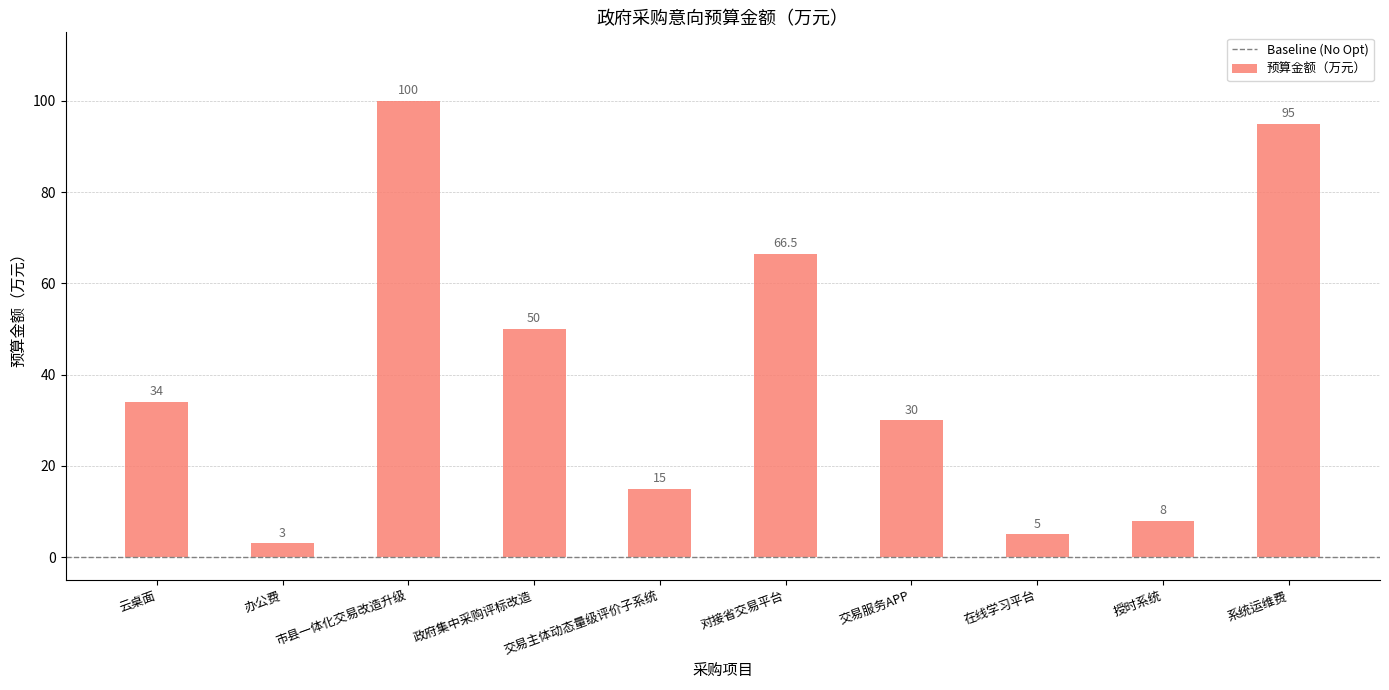

Are the bars horizontal?

No